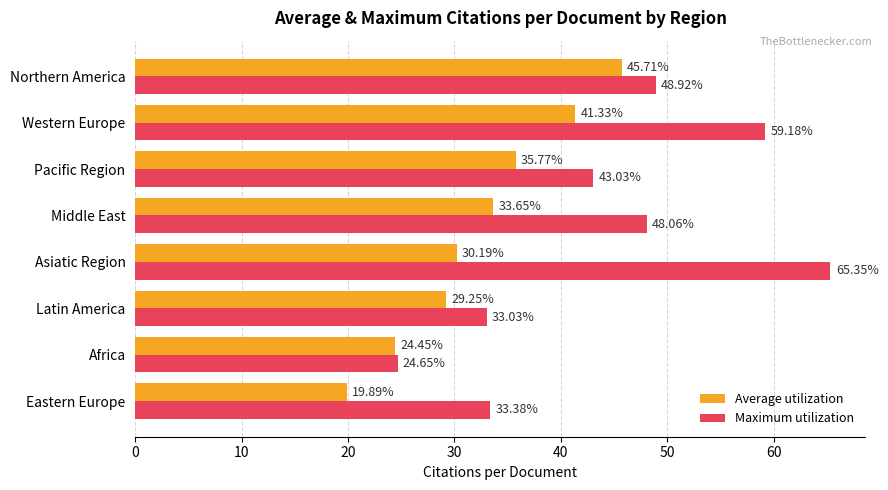

What is the minimum value shown in the chart?

19.9